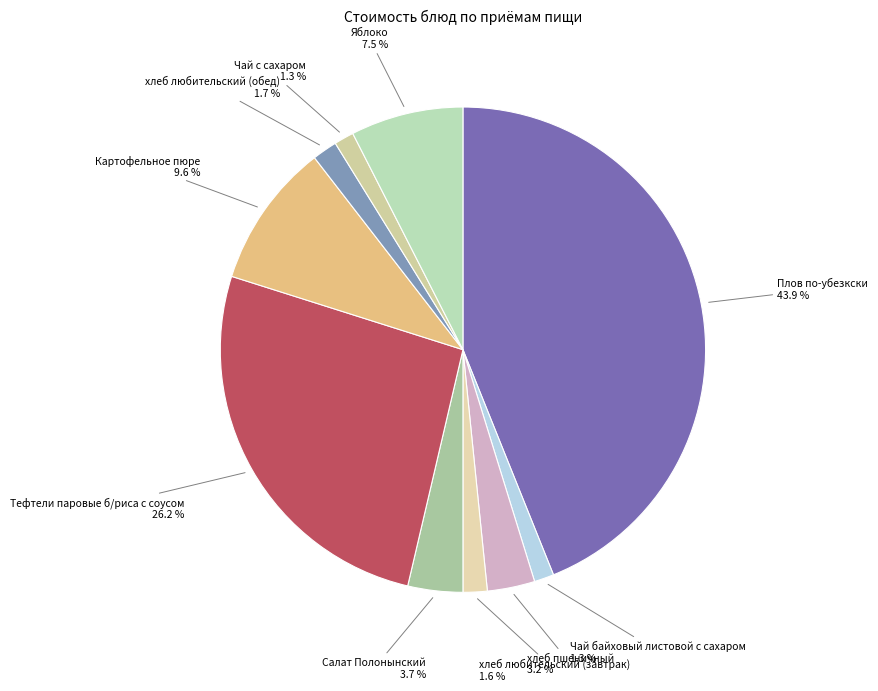

How many slices are in this pie chart?

10